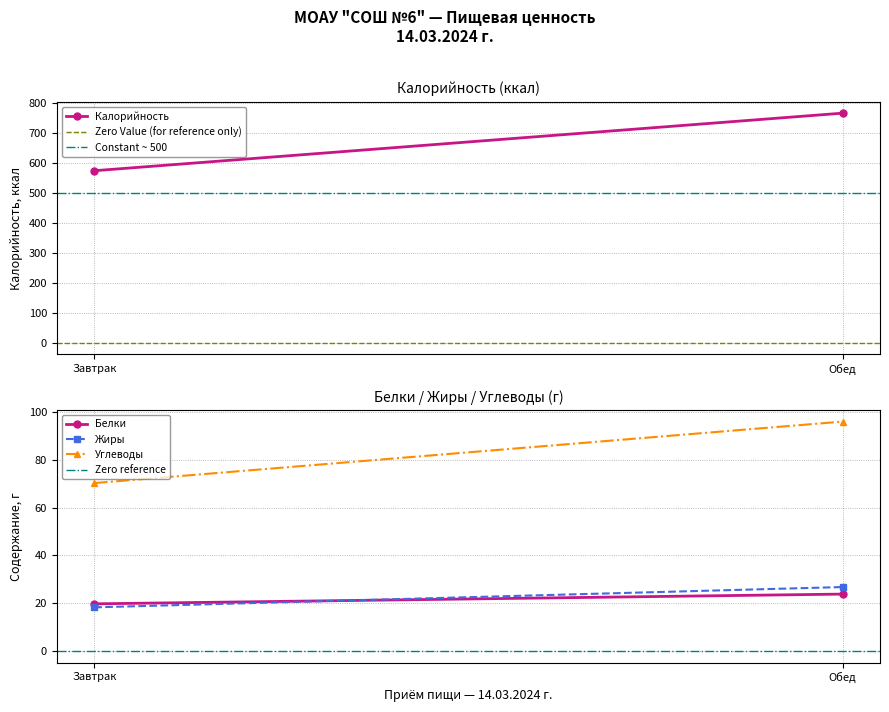

What position from the right is Завтрак?

2